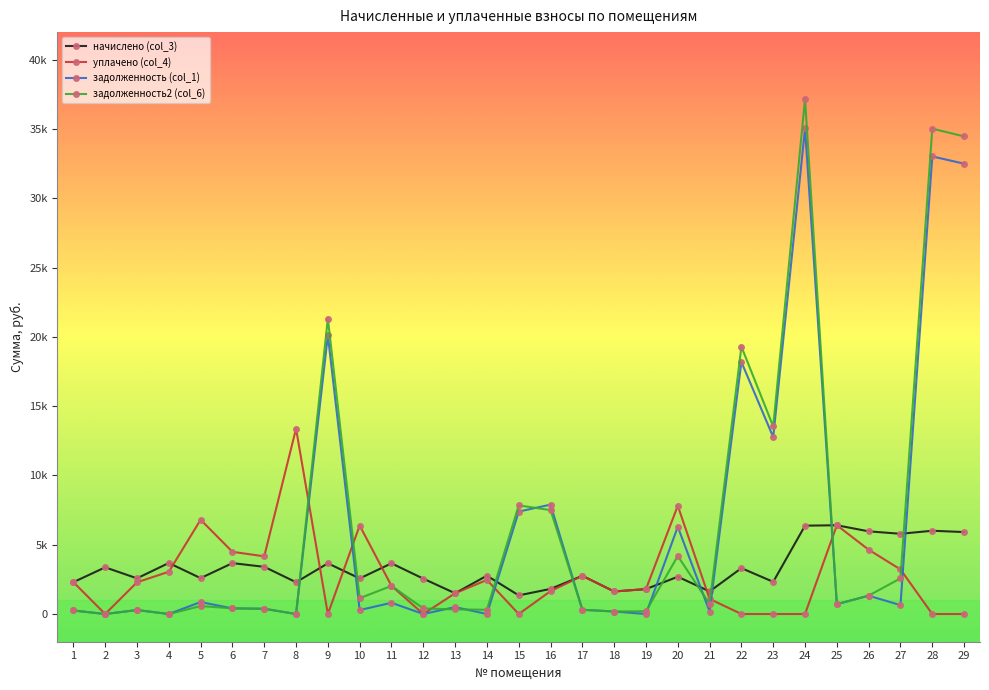

How many interior local valleys does the задолженность2 (col_6) series have?

9